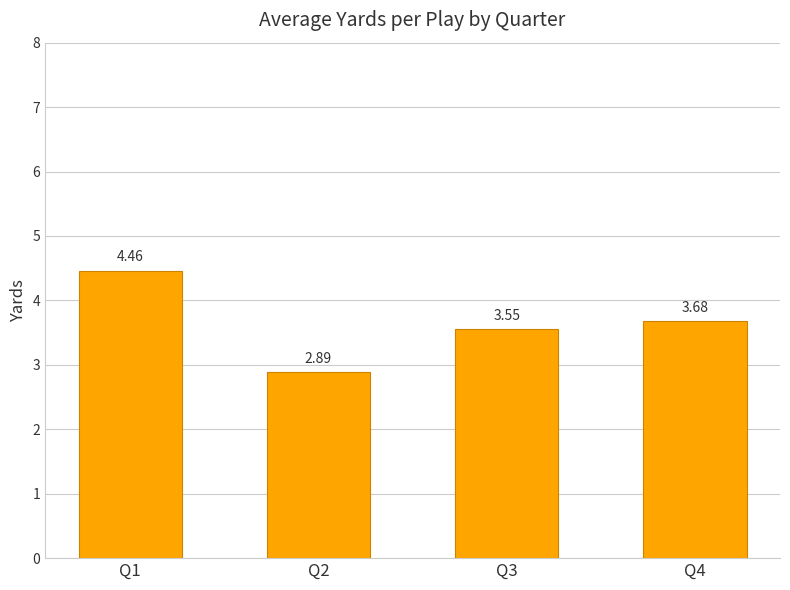

Approximately how many times larger is the value at Q3 compared to Q2?

1.2